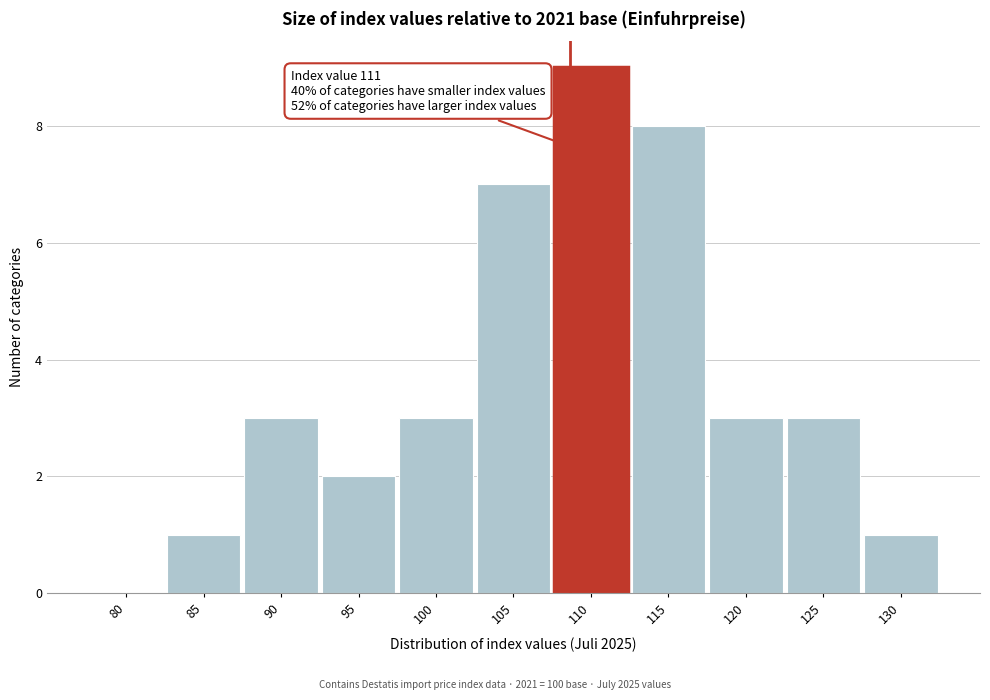

Reading right to left, extract all data points from this chart.

130=1	125=3	120=3	115=8	110=9	105=7	100=3	95=2	90=3	85=1	80=0